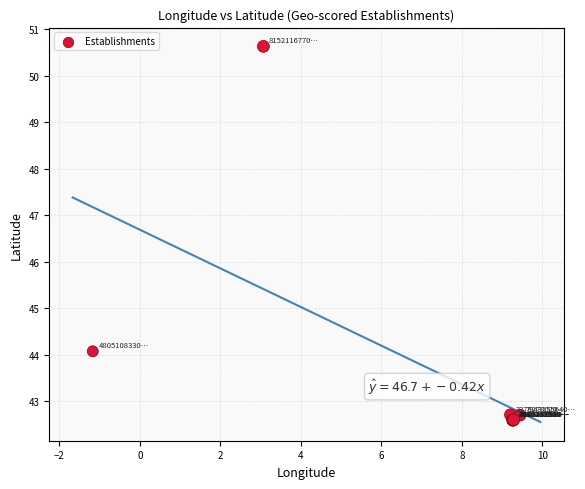

What Y value in the scatter plot is closest to 46?

44.1